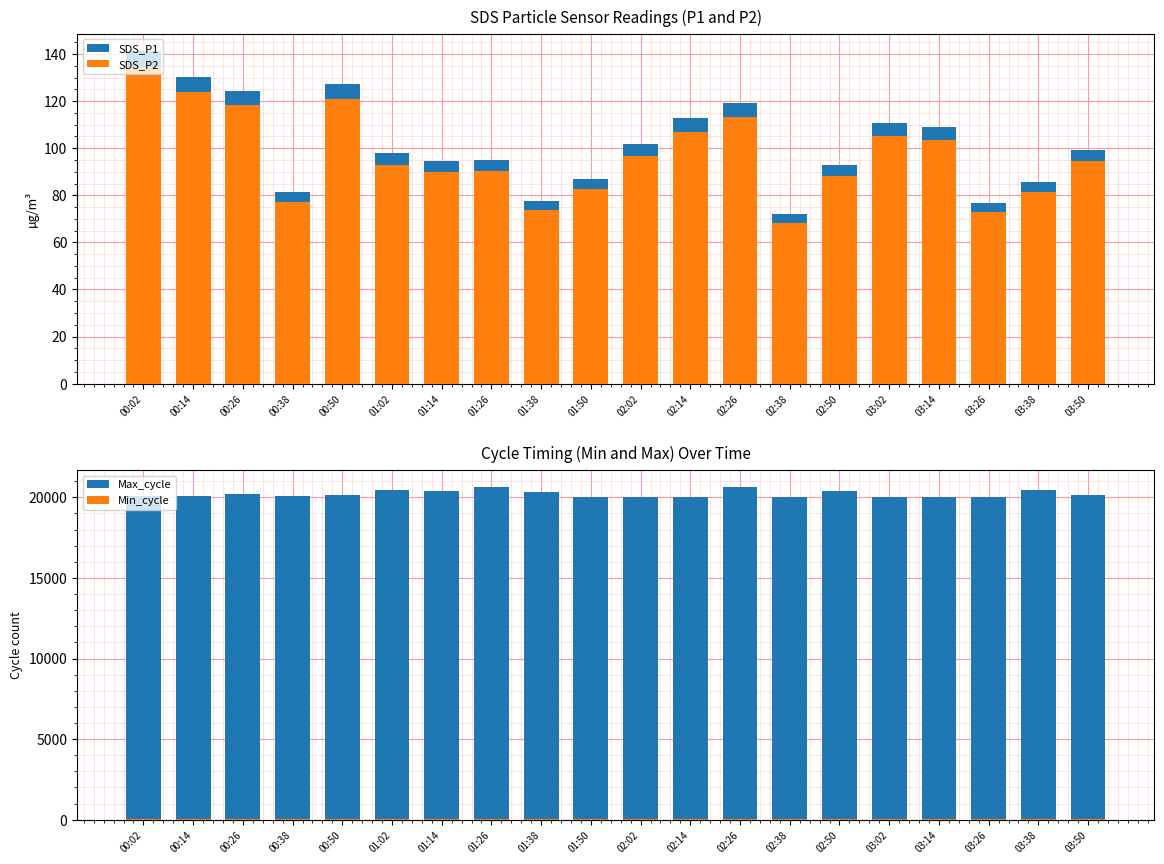

Between 01:38 and 02:38, which is larger?

01:38